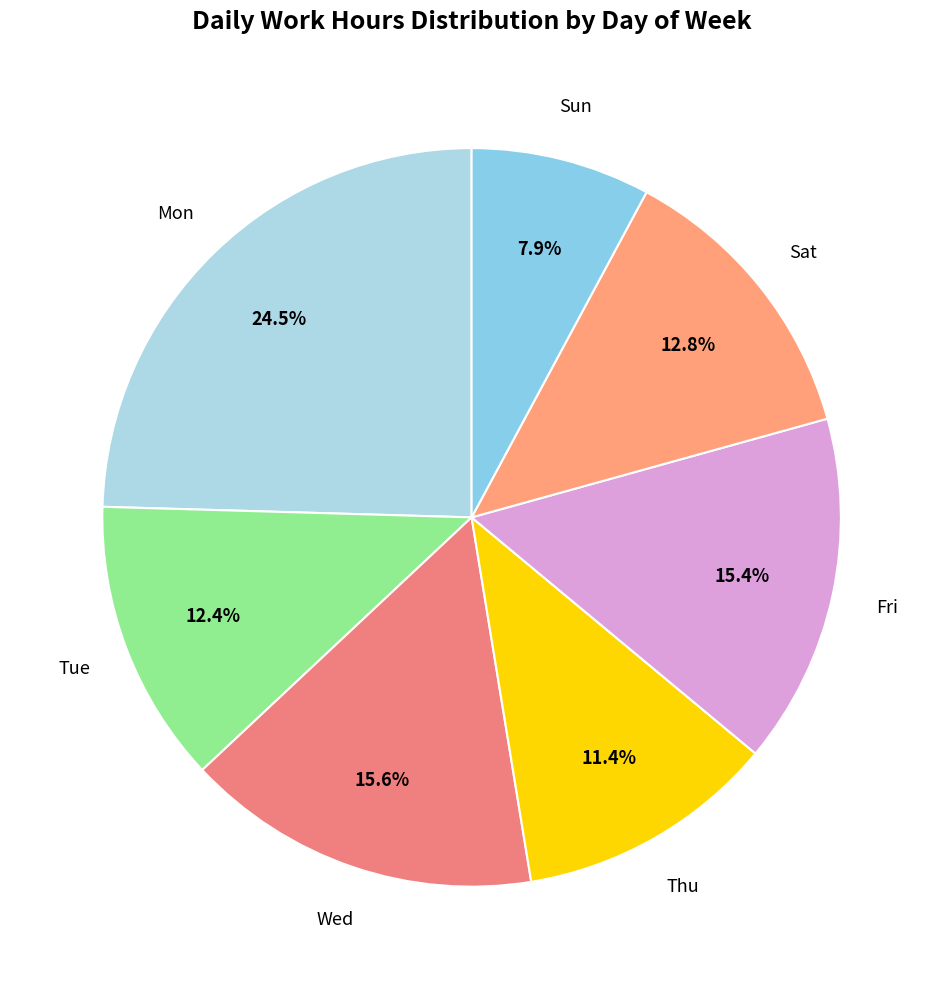

Approximately how many times larger is the value at Thu compared to Tue?

0.9